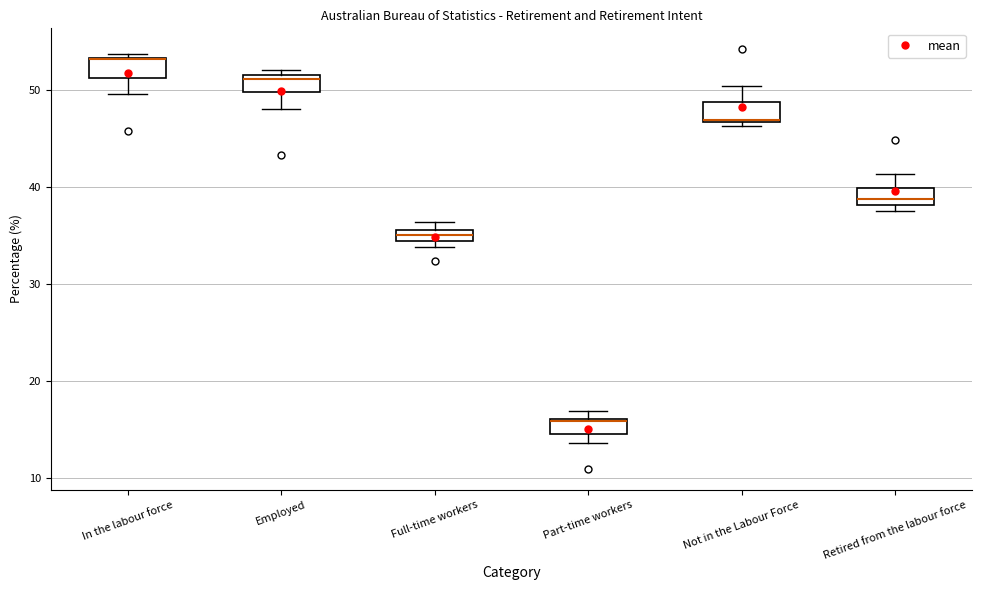

Where is the upper edge of the box for Not in the Labour Force on the y-axis? The values are not printed on the chart, so give them approximately, as read against the axis.

49